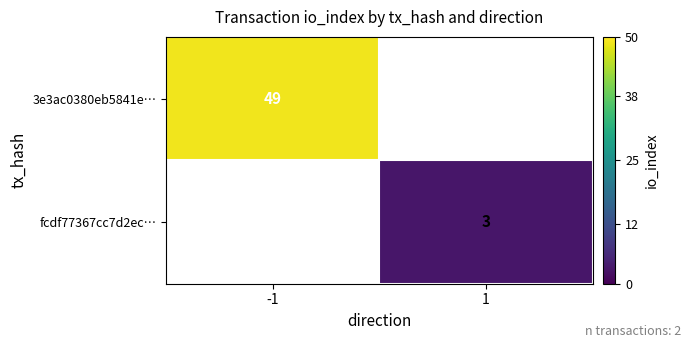

The fcdf77367cc7d2ec… series shows 4 at 1. True or false?

False